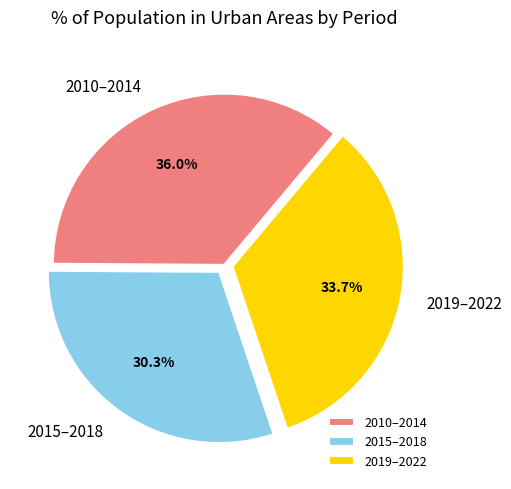

Does 2019–2022 account for over 50% of the chart?

No